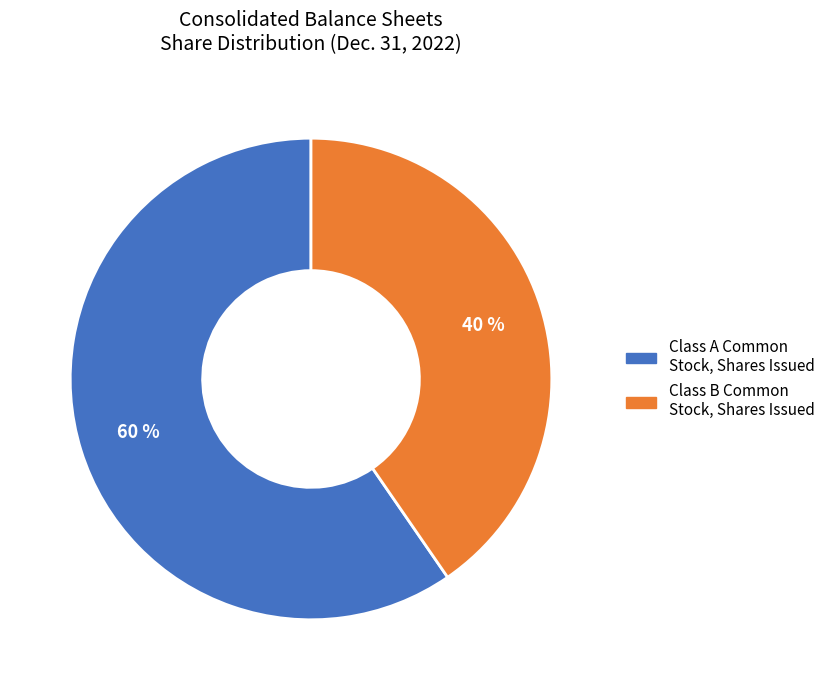

To the nearest percent, what is the average slice percentage?

50%